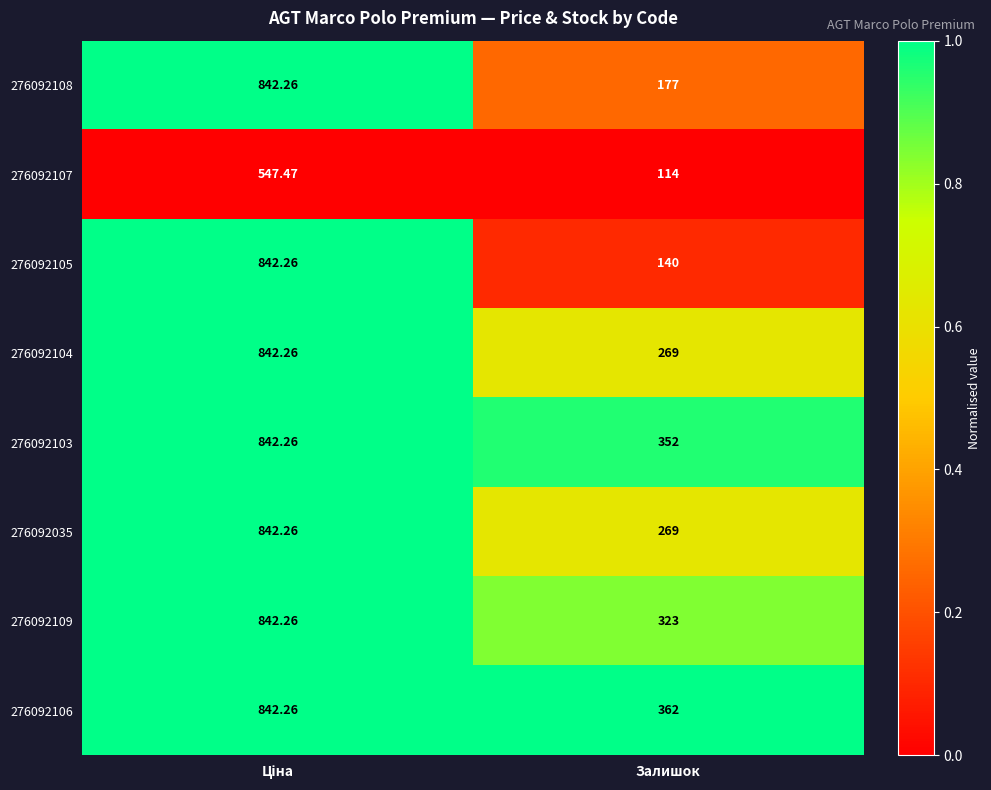

Is the value of 276092106 at Залишок greater than the value of 276092108 at Залишок?

Yes